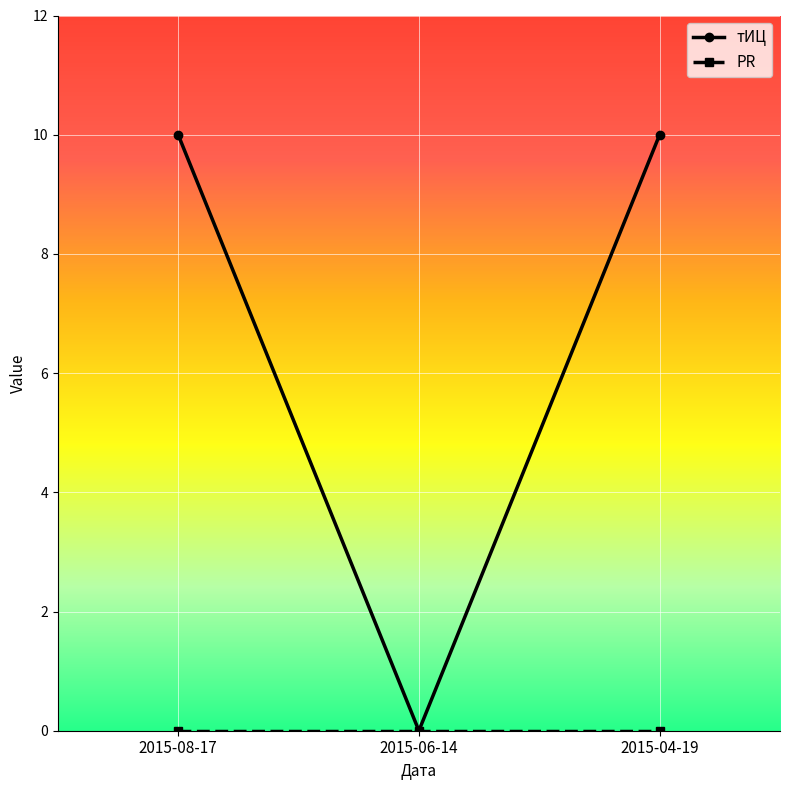

What is the greatest value displayed?

10